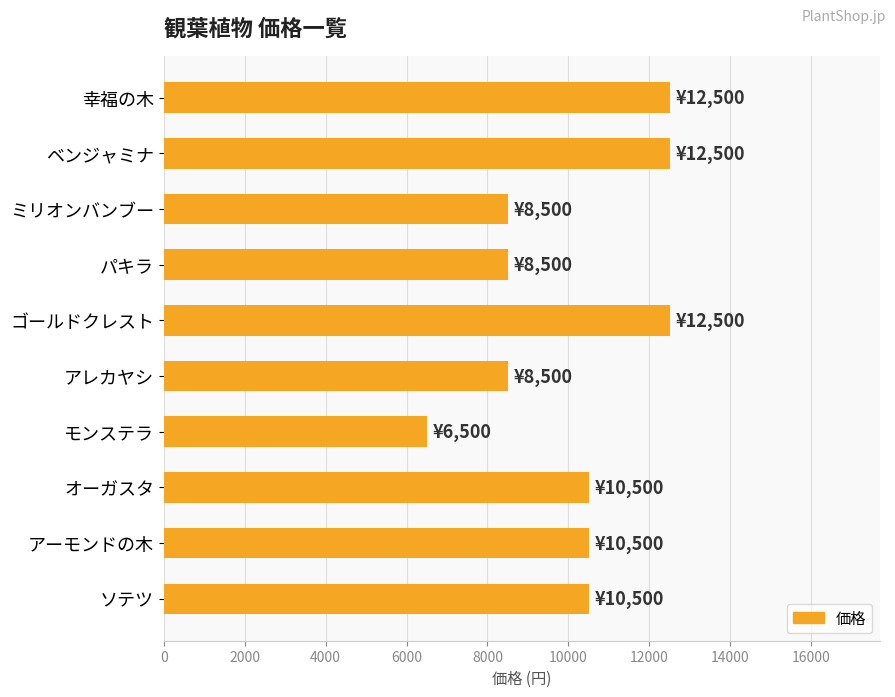

What is the average value?

10100